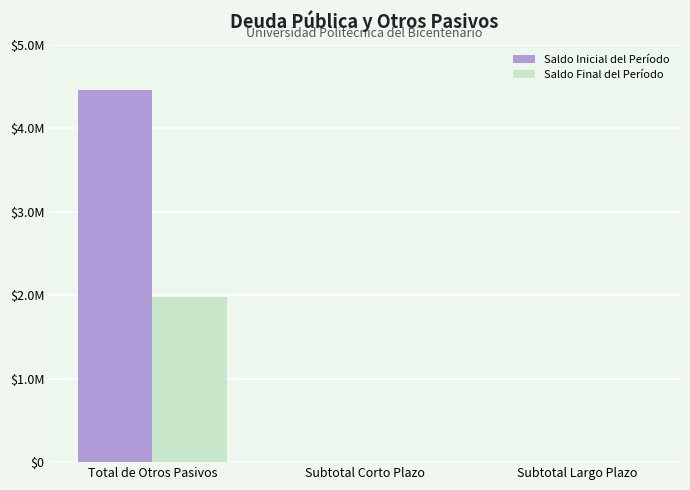

Which series has the largest total across all categories?

Saldo Inicial del Período